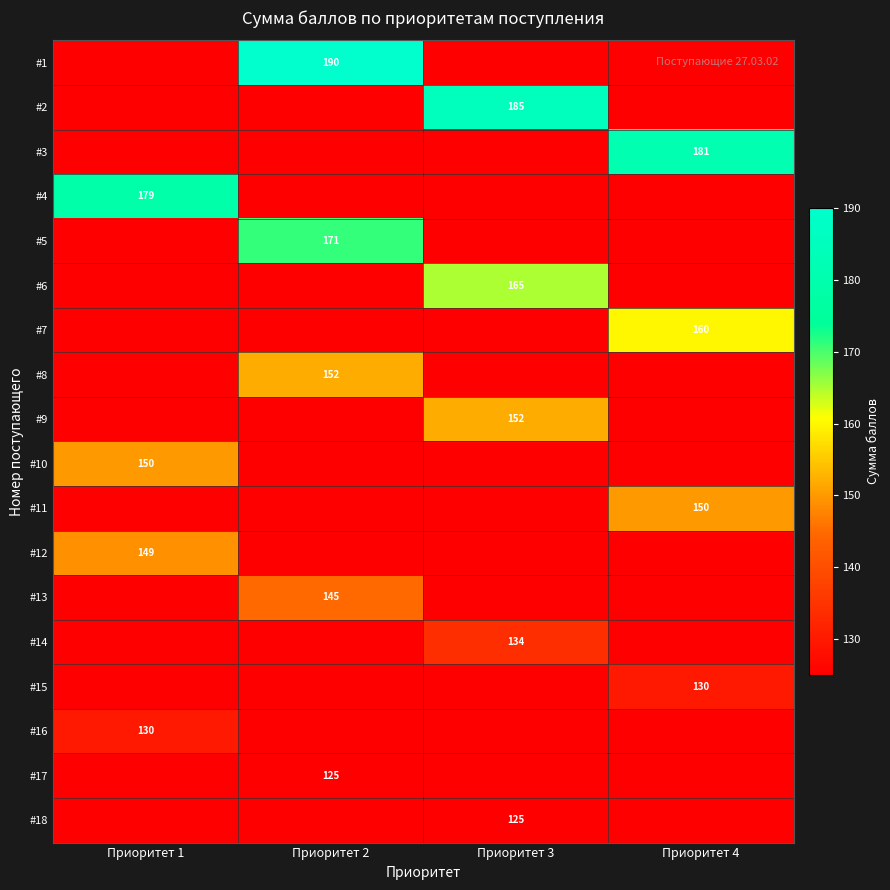

The #3 series shows 181.0 at Приоритет 4. True or false?

True